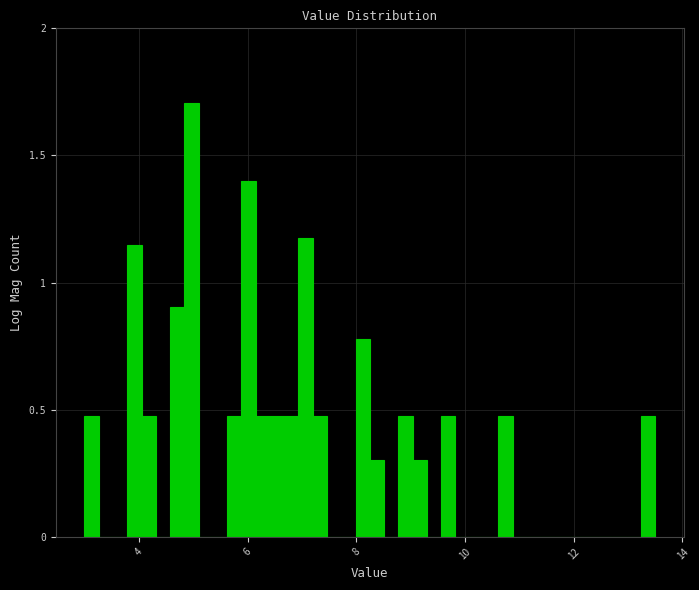

Around what value on the x-axis is the tallest bar? Give the approximate position of its centre, as read against the axis.

5.0